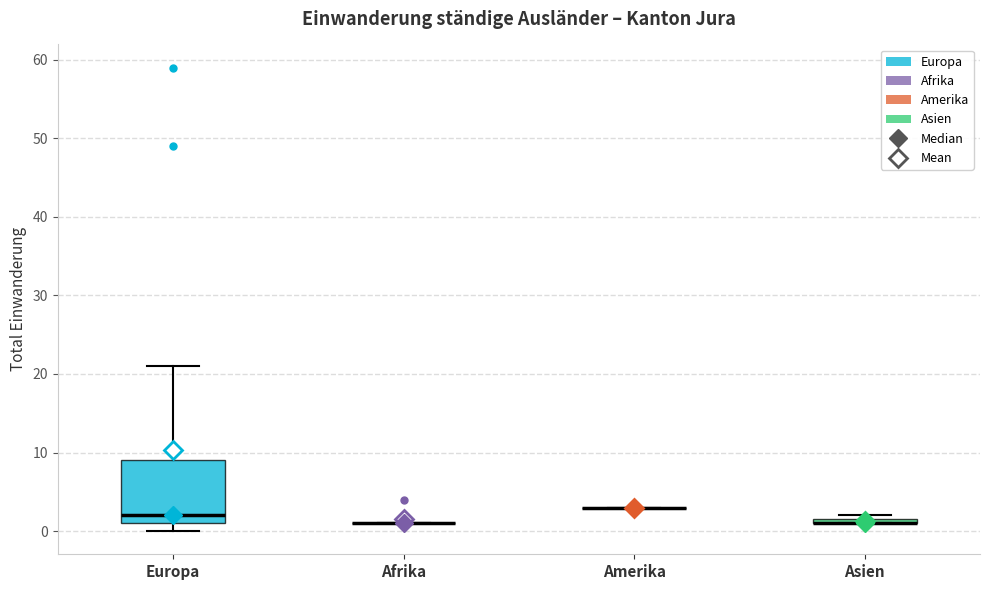

Comparing the boxes themselves (not the whiskers), which one is the tallest?

Europa